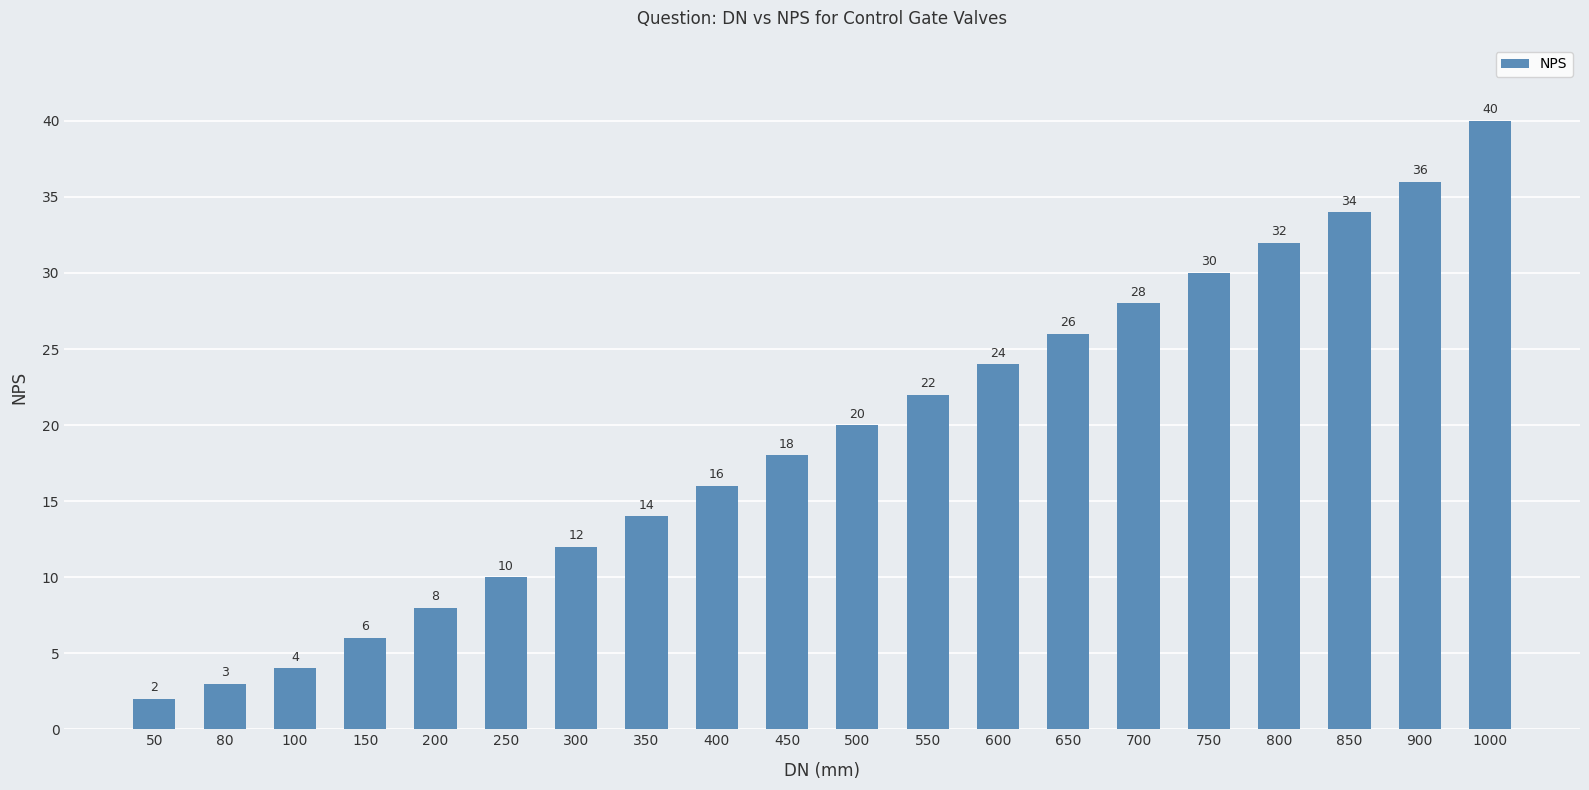

The value at 50 is 2. True or false?

True